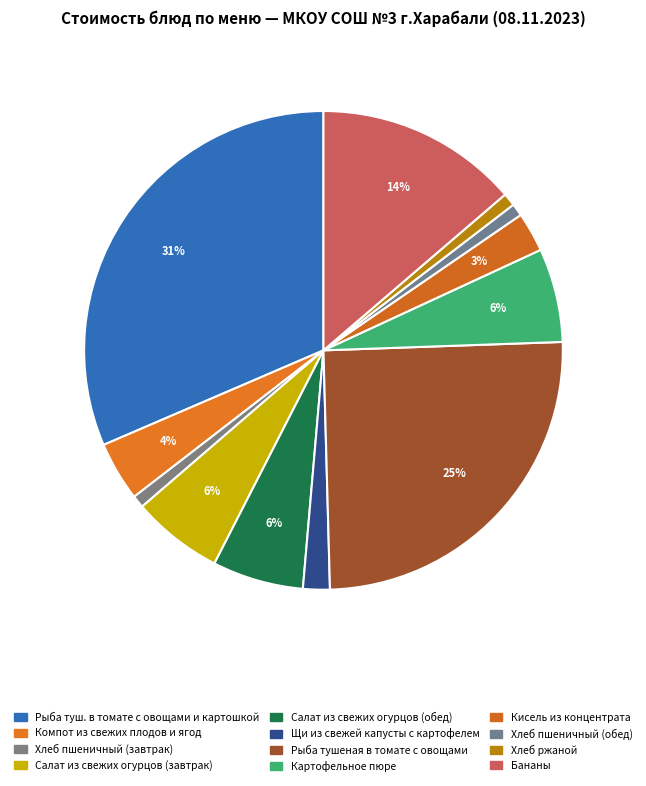

How many segments does this pie chart have?

12